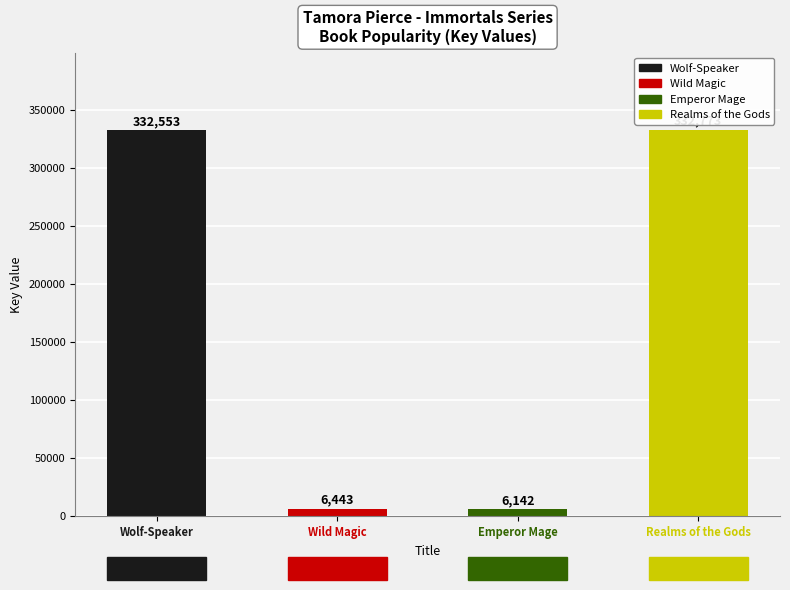

Which label corresponds to the largest value in the chart?

Realms of the Gods